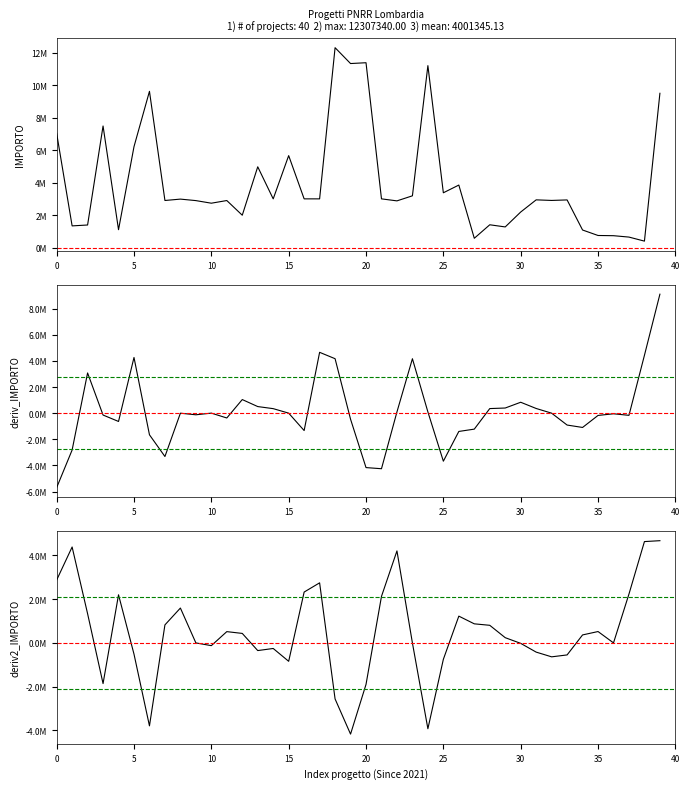

At which category does the chart reach its peak across all series?

18